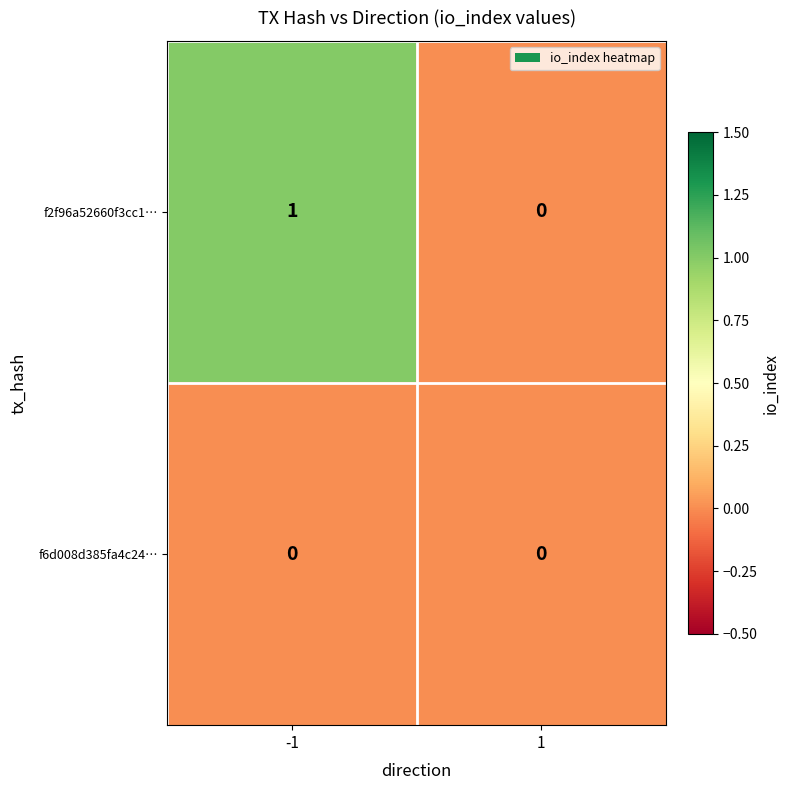

What is the spread (max minus min) of values at -1?

1